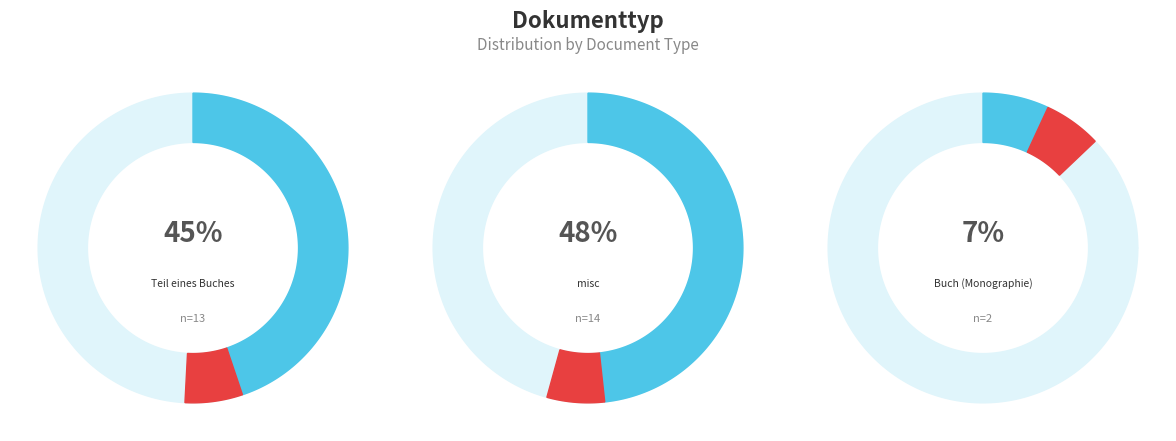

To the nearest percent, what portion does misc represent?

48%